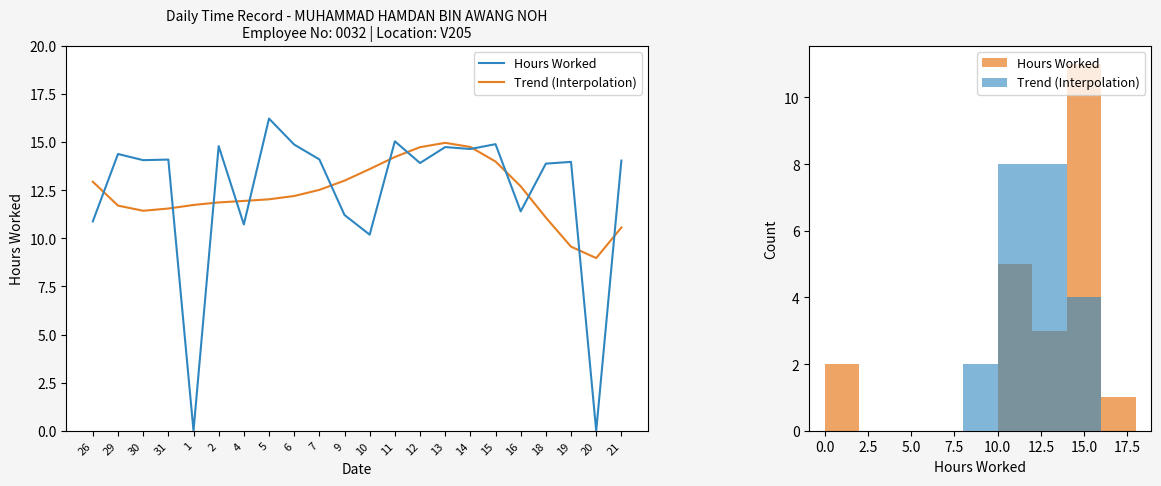

True or false: Trend (Interpolation) has a value of 15.0 at 13.

True